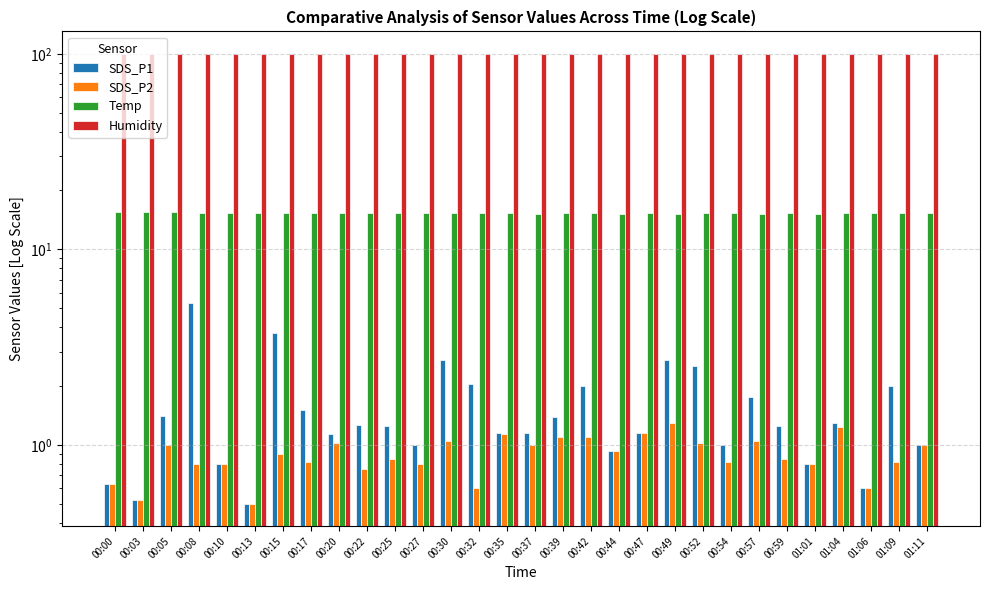

Reading right to left, extract all data points from this chart.

SDS_P1: 01:11=1.0	01:09=2.0	01:06=0.6	01:04=1.3	01:01=0.8	00:59=1.2	00:57=1.8	00:54=1.0	00:52=2.5	00:49=2.7	00:47=1.1	00:44=0.9	00:42=2.0	00:39=1.4	00:37=1.1	00:35=1.1	00:32=2.0	00:30=2.7	00:27=1.0	00:25=1.2	00:22=1.3	00:20=1.1	00:17=1.5	00:15=3.8	00:13=0.5	00:10=0.8	00:08=5.3	00:05=1.4	00:03=0.5	00:00=0.6
SDS_P2: 01:11=1.0	01:09=0.8	01:06=0.6	01:04=1.2	01:01=0.8	00:59=0.8	00:57=1.1	00:54=0.8	00:52=1.0	00:49=1.3	00:47=1.1	00:44=0.9	00:42=1.1	00:39=1.1	00:37=1.0	00:35=1.1	00:32=0.6	00:30=1.1	00:27=0.8	00:25=0.8	00:22=0.8	00:20=1.0	00:17=0.8	00:15=0.9	00:13=0.5	00:10=0.8	00:08=0.8	00:05=1.0	00:03=0.5	00:00=0.6
Temp: 01:11=15.3	01:09=15.3	01:06=15.3	01:04=15.3	01:01=15.2	00:59=15.3	00:57=15.2	00:54=15.3	00:52=15.3	00:49=15.2	00:47=15.3	00:44=15.2	00:42=15.3	00:39=15.3	00:37=15.2	00:35=15.4	00:32=15.3	00:30=15.3	00:27=15.4	00:25=15.4	00:22=15.3	00:20=15.4	00:17=15.4	00:15=15.4	00:13=15.4	00:10=15.4	00:08=15.4	00:05=15.5	00:03=15.5	00:00=15.5
Humidity: 01:11=99.9	01:09=99.9	01:06=99.9	01:04=99.9	01:01=99.9	00:59=99.9	00:57=99.9	00:54=99.9	00:52=99.9	00:49=99.9	00:47=99.9	00:44=99.9	00:42=99.9	00:39=99.9	00:37=99.9	00:35=99.9	00:32=99.9	00:30=99.9	00:27=99.9	00:25=99.9	00:22=99.9	00:20=99.9	00:17=99.9	00:15=99.9	00:13=99.9	00:10=99.9	00:08=99.9	00:05=99.9	00:03=99.9	00:00=99.9